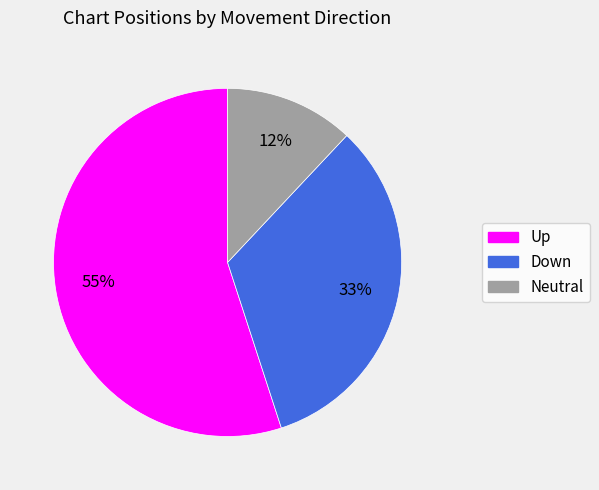

To the nearest percent, what is the average slice percentage?

33%